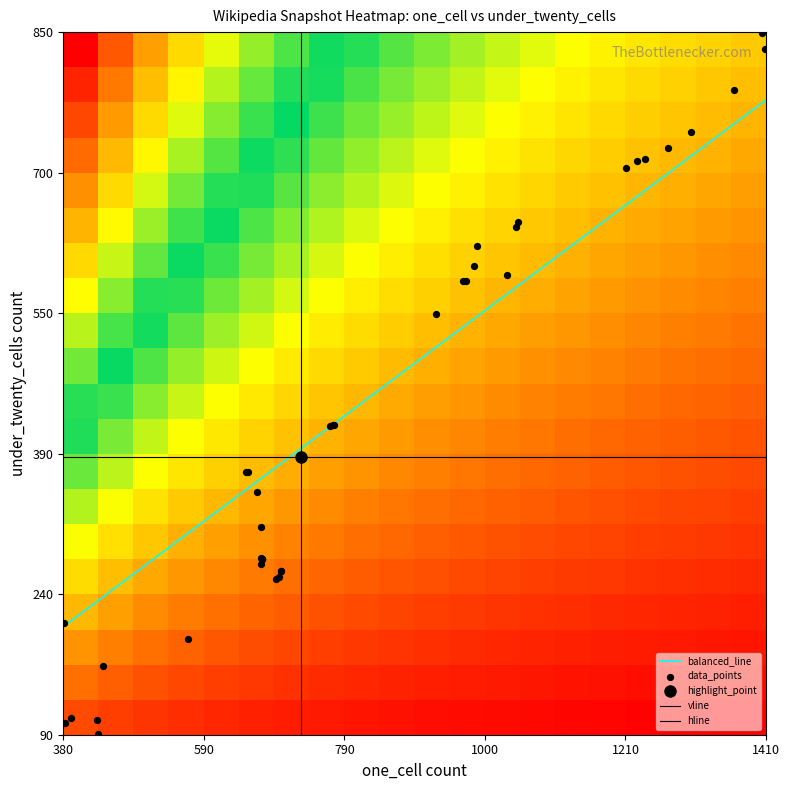

True or false: the data shows 459 at 39.

False